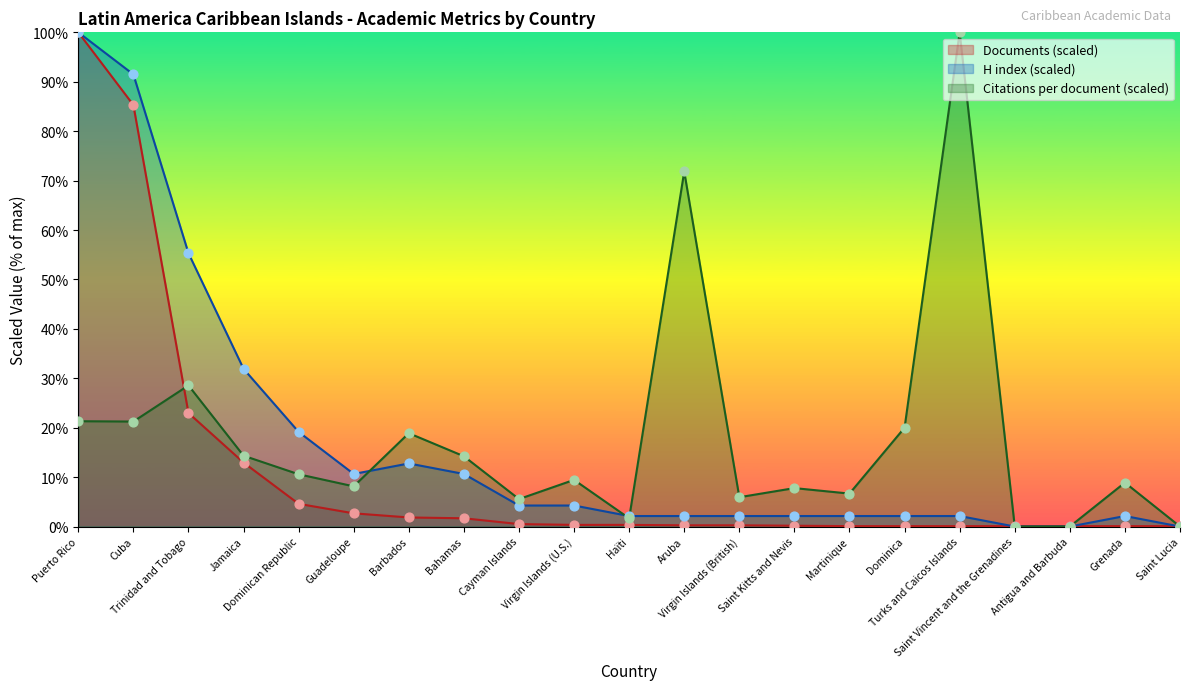

Is the value of H index at Martinique greater than the value of Documents at Guadeloupe?

No